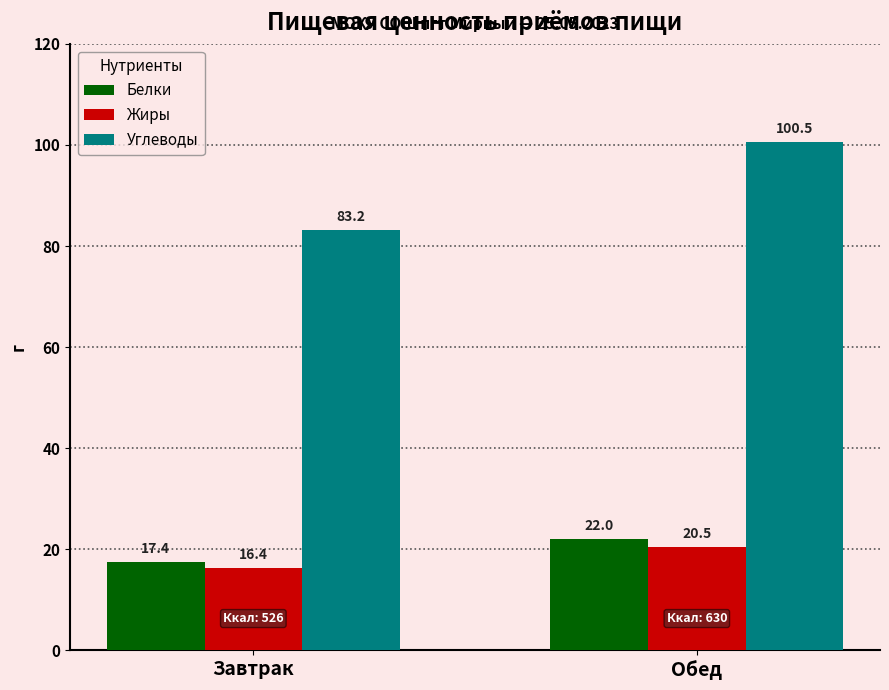

What is the difference between the maximum and minimum values in the Углеводы series?

17.4